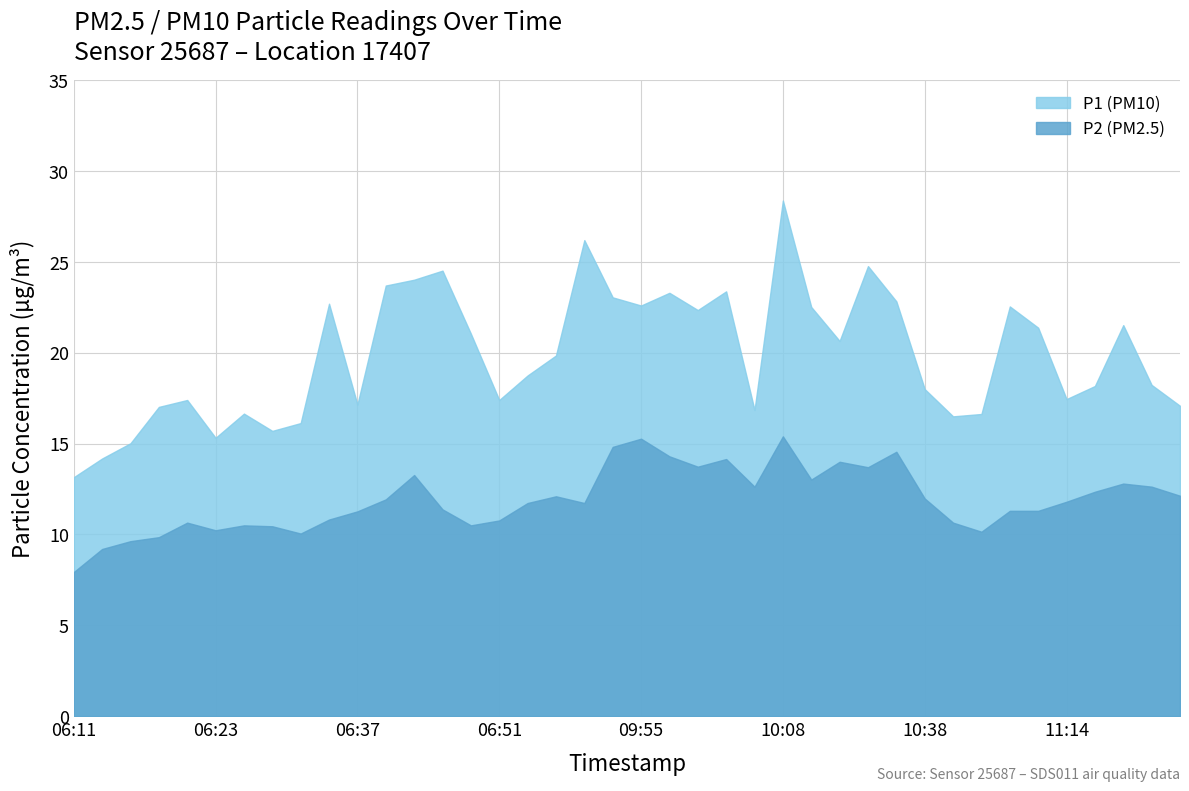

Reading right to left, what are all the values shown in this chart?

P1: 17.1	18.2	21.5	18.2	17.4	21.4	22.6	16.6	16.5	18.0	22.8	24.8	20.6	22.5	28.4	16.9	23.4	22.4	23.3	22.6	23.1	26.2	19.9	18.8	17.4	21.1	24.5	24.0	23.7	17.1	22.7	16.1	15.7	16.6	15.3	17.4	17.0	15.0	14.2	13.2
P2: 12.1	12.6	12.8	12.3	11.8	11.3	11.3	10.2	10.7	12.0	14.6	13.7	14.0	13.0	15.4	12.6	14.2	13.7	14.3	15.3	14.8	11.7	12.1	11.7	10.8	10.5	11.4	13.3	11.9	11.3	10.8	10.1	10.4	10.5	10.2	10.7	9.8	9.6	9.2	7.9